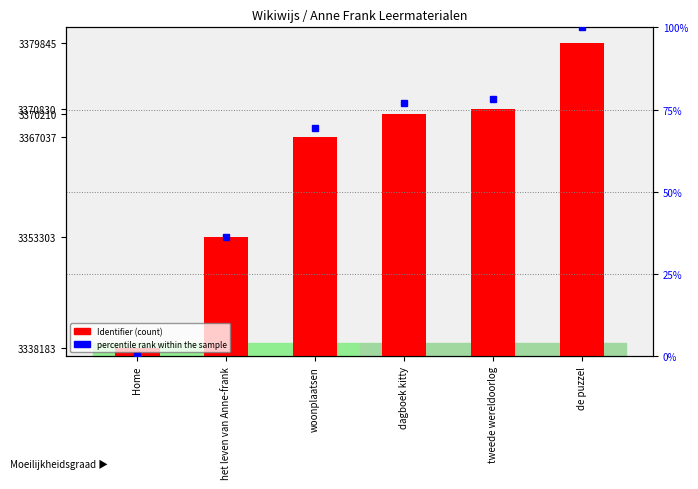

What is the label of the 4th bar from the right?

woonplaatsen